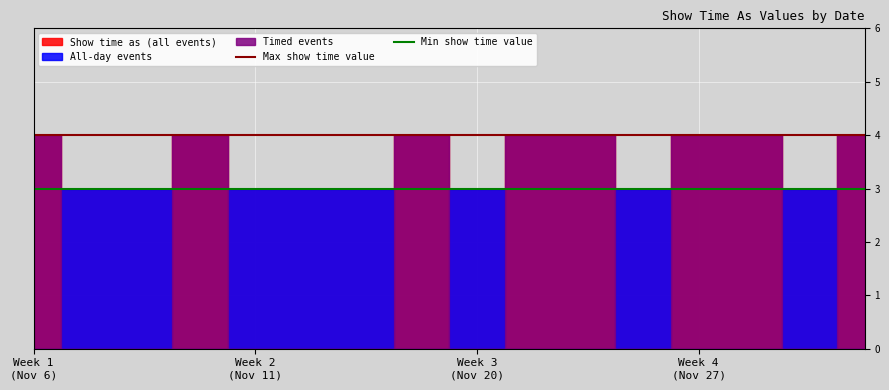

What is the lowest value of the Min show time value series?

3